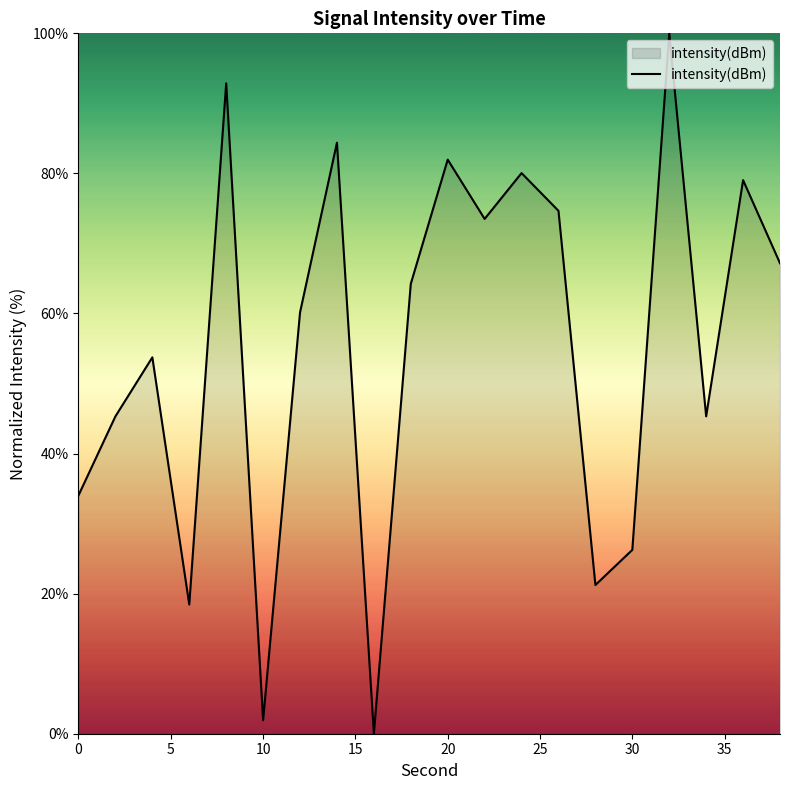

What is the average value?

55.2